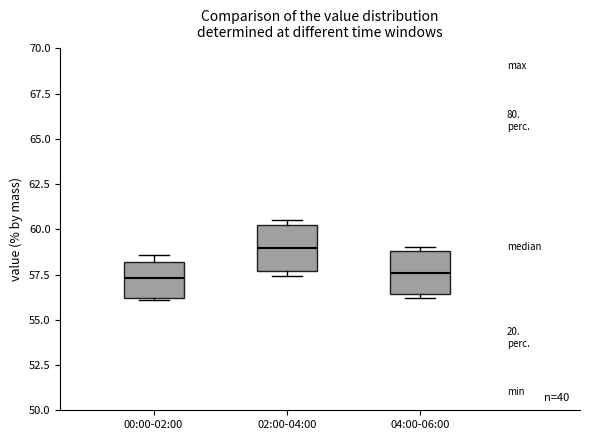

Reading left to right, transcribe this box plot: for each box, give where its median line is, the range the box spans, and where its two whiskers end, as read against the y-axis. The values are not printed on the chart, so give them approximately, as read against the axis.

00:00-02:00: median 57.5, box 56.0 to 58.0, whiskers 56.0 to 58.5
02:00-04:00: median 59.0, box 57.5 to 60.5, whiskers 57.5 (just below the box's lower edge) to 60.5 (just above the box's upper edge)
04:00-06:00: median 57.5, box 56.5 to 59.0, whiskers 56.0 to 59.0 (just above the box's upper edge)